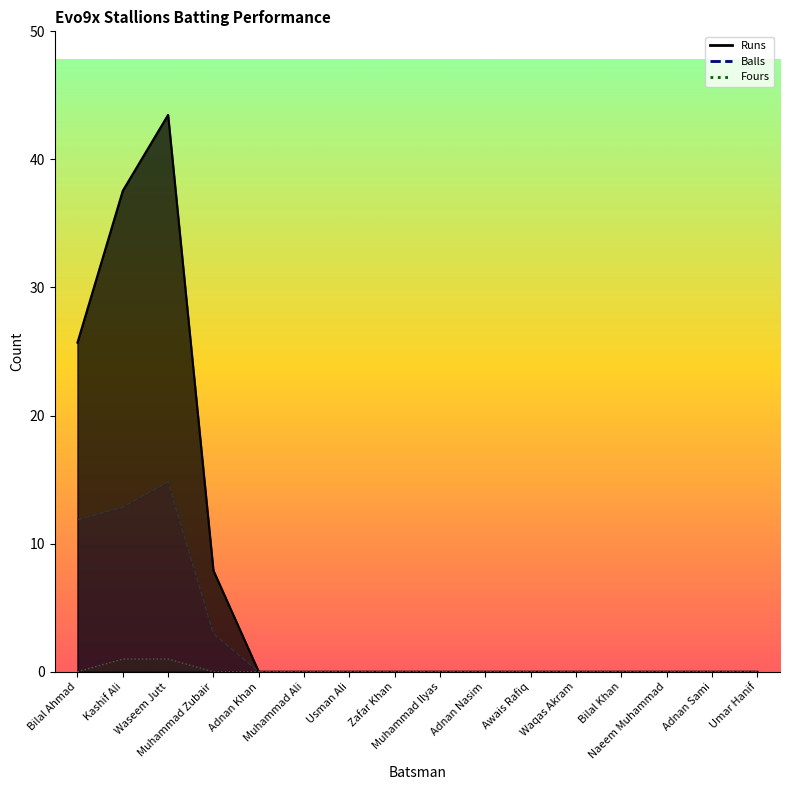

What is the value of the Runs point at the 3rd from the left?

44